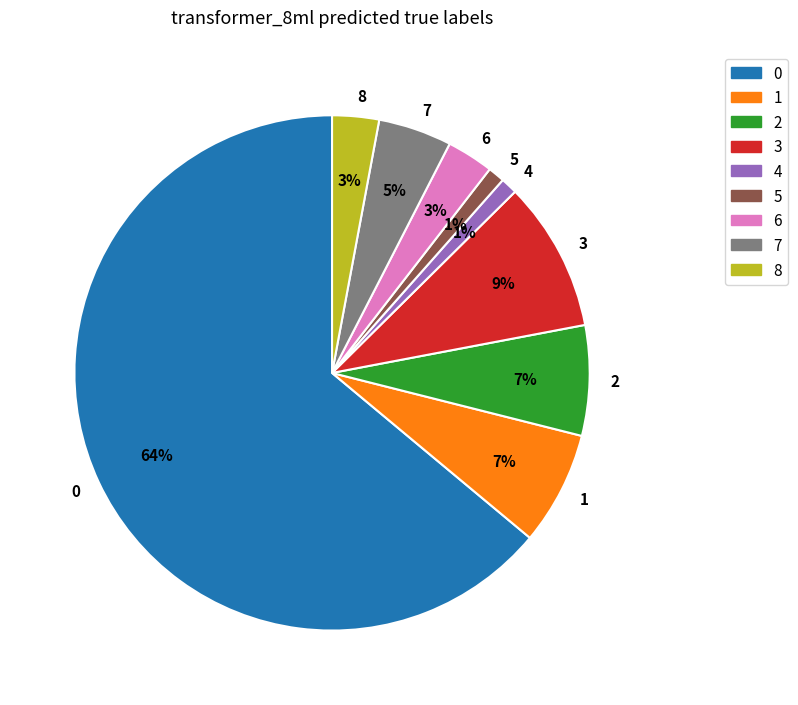

Is the sum of 4 and 7 greater than half?

No